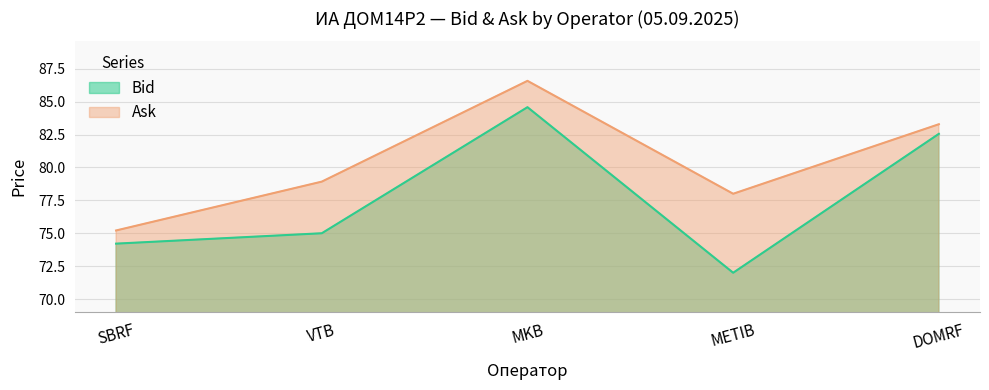

What is the spread (max minus min) of values at SBRF?

1.0